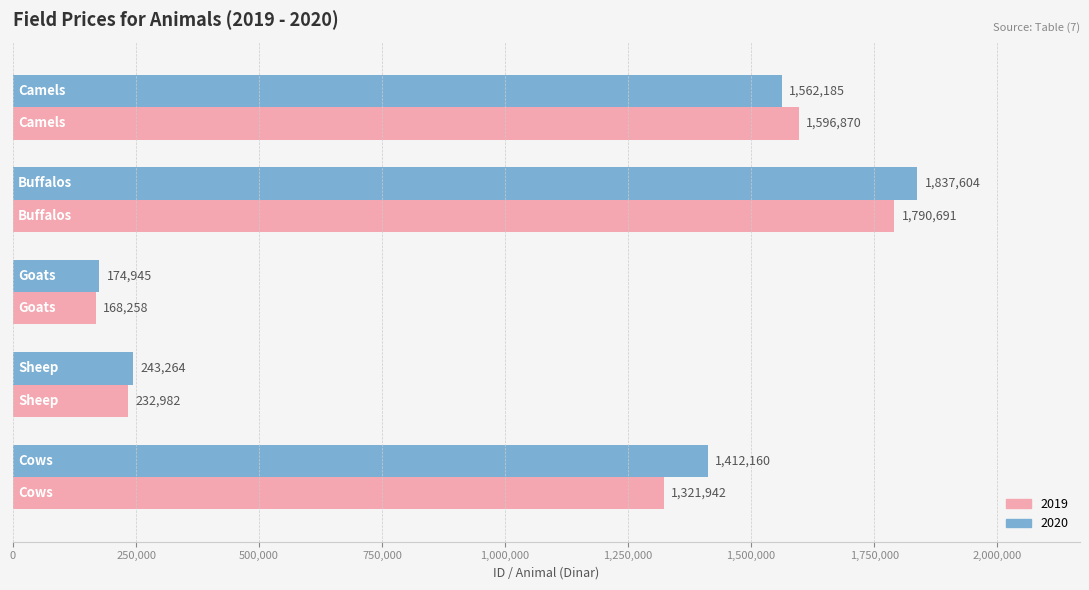

Which series has the widest spread of values?

2020